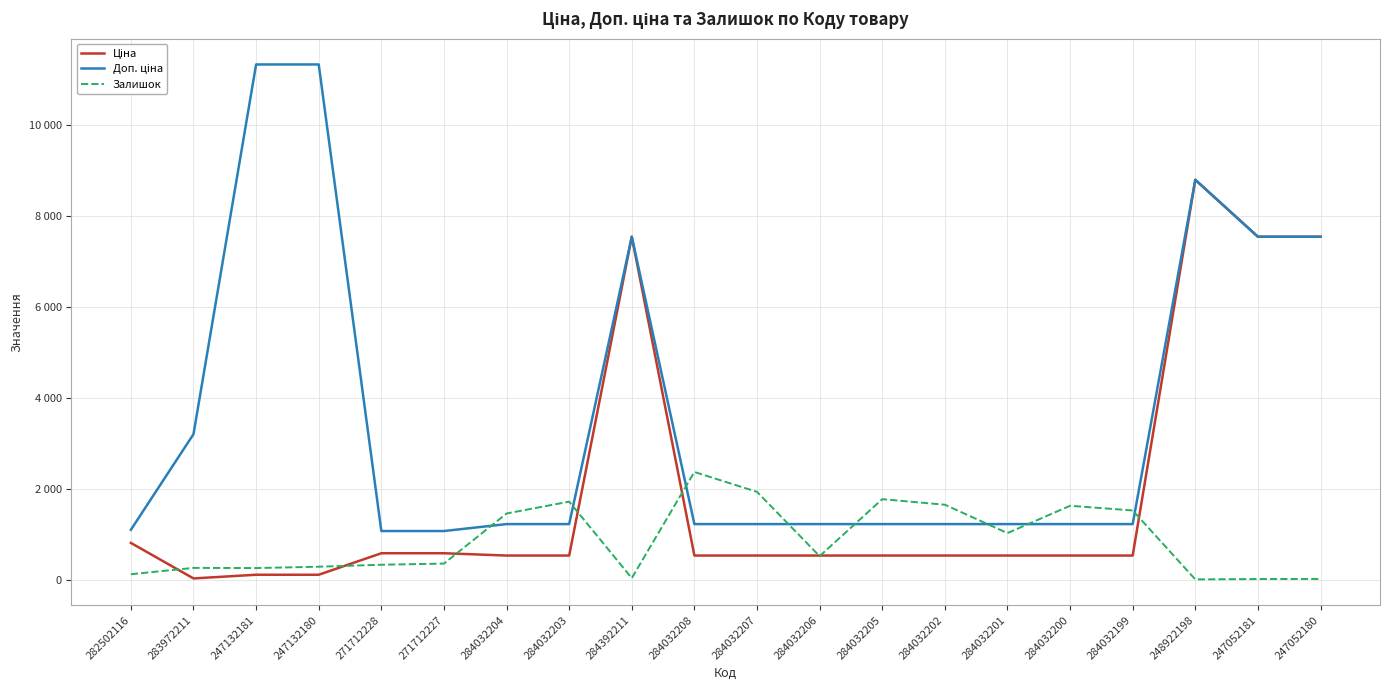

Read the Доп. ціна value at 284032200.

1227.2